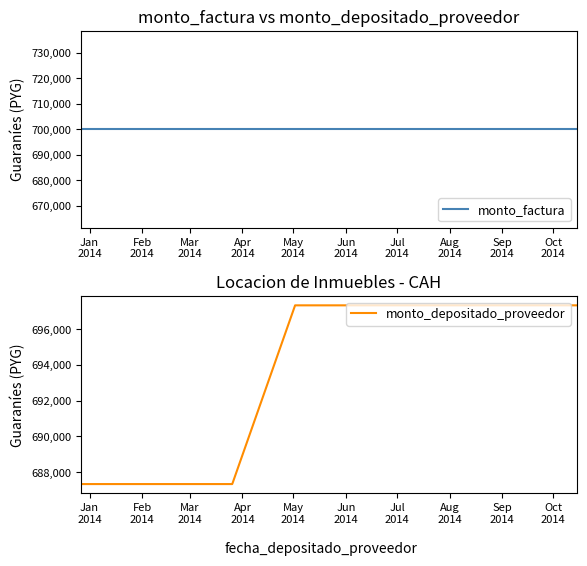

How many lines are shown in the chart?

2